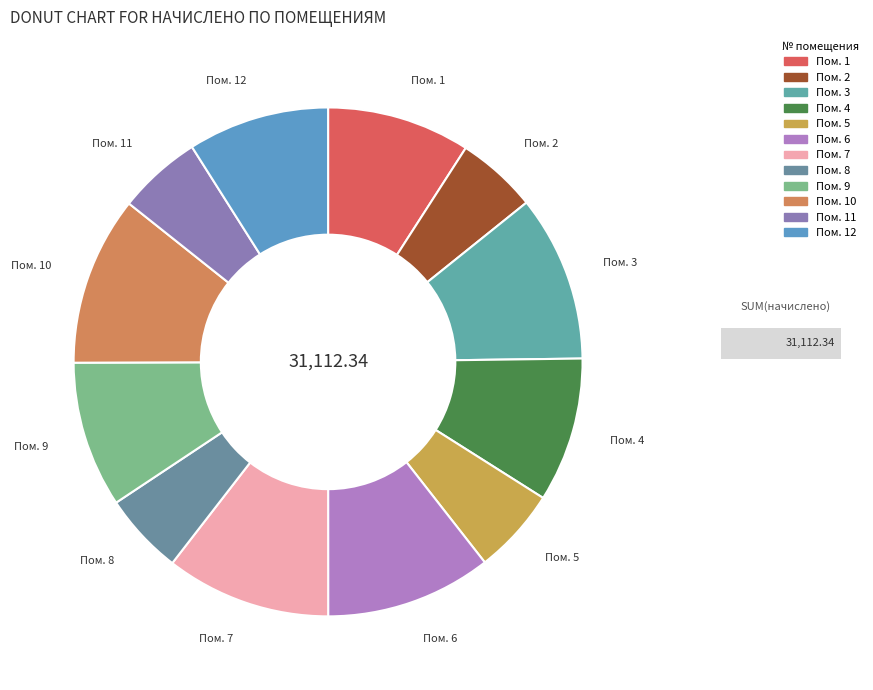

How many segments does this pie chart have?

12